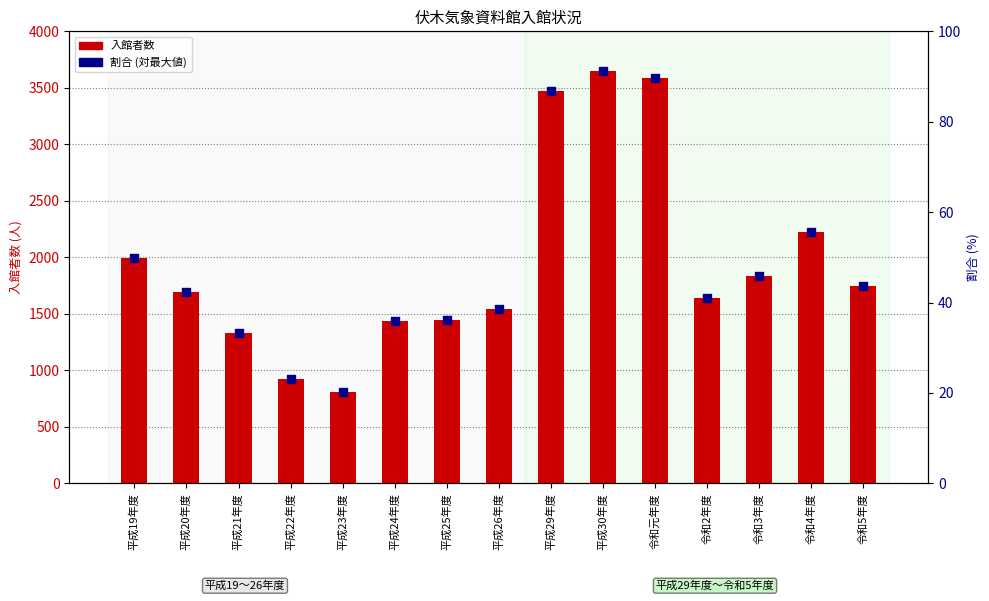

Is the value of 割合 (対最大値) at 平成30年度 greater than the value of 入館者数 at 平成25年度?

No